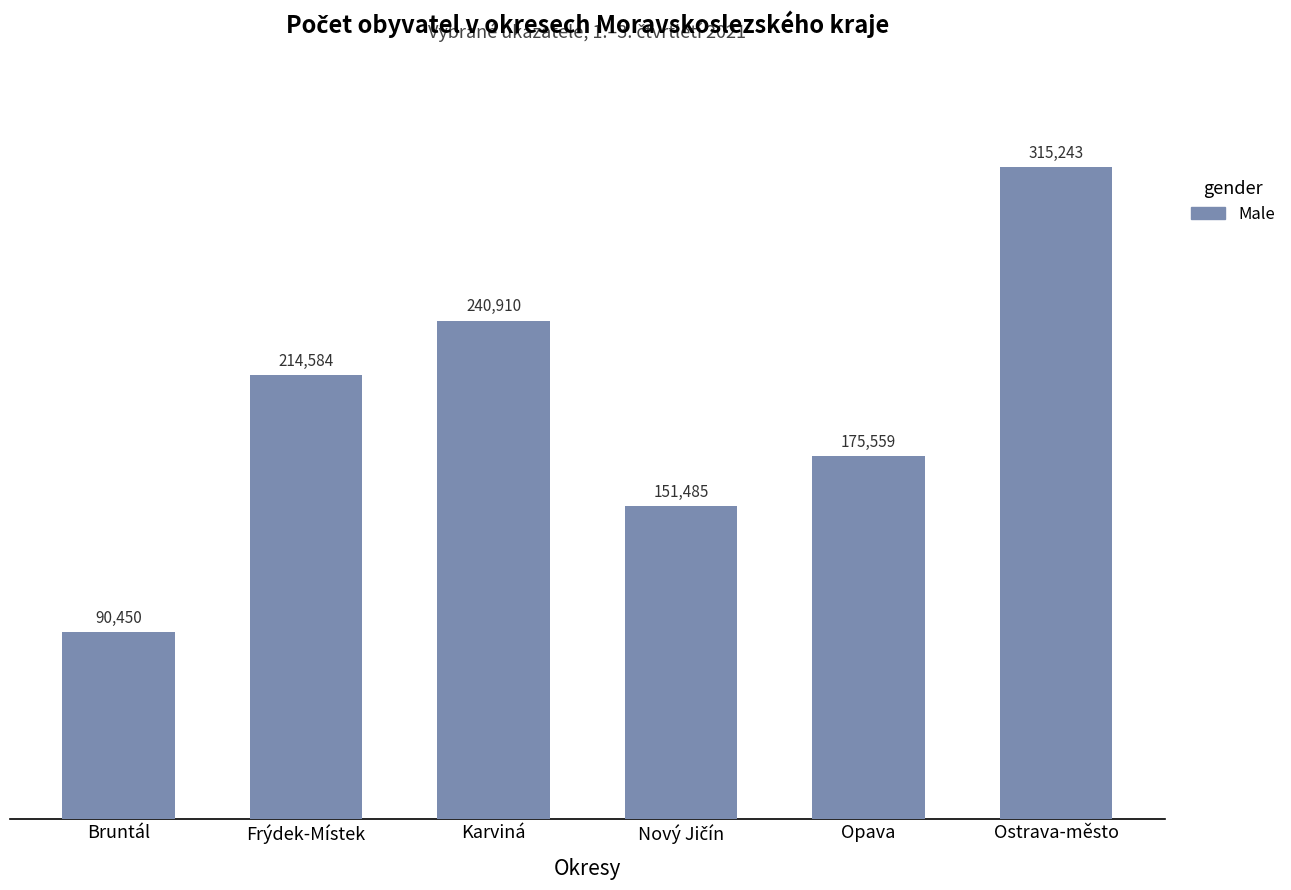

What is the value of the 2nd bar from the left?

214584